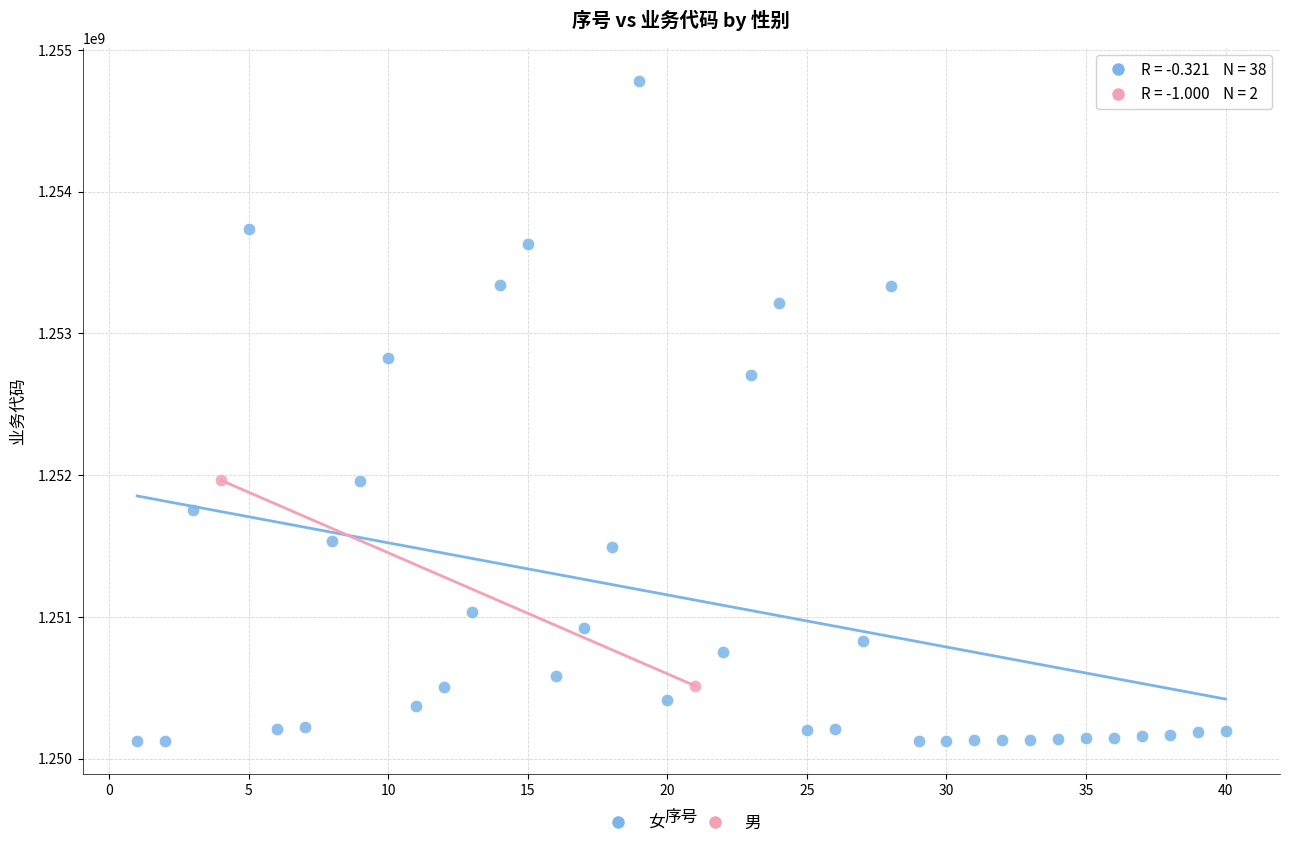

What are all the series names shown in the legend?

女, 男